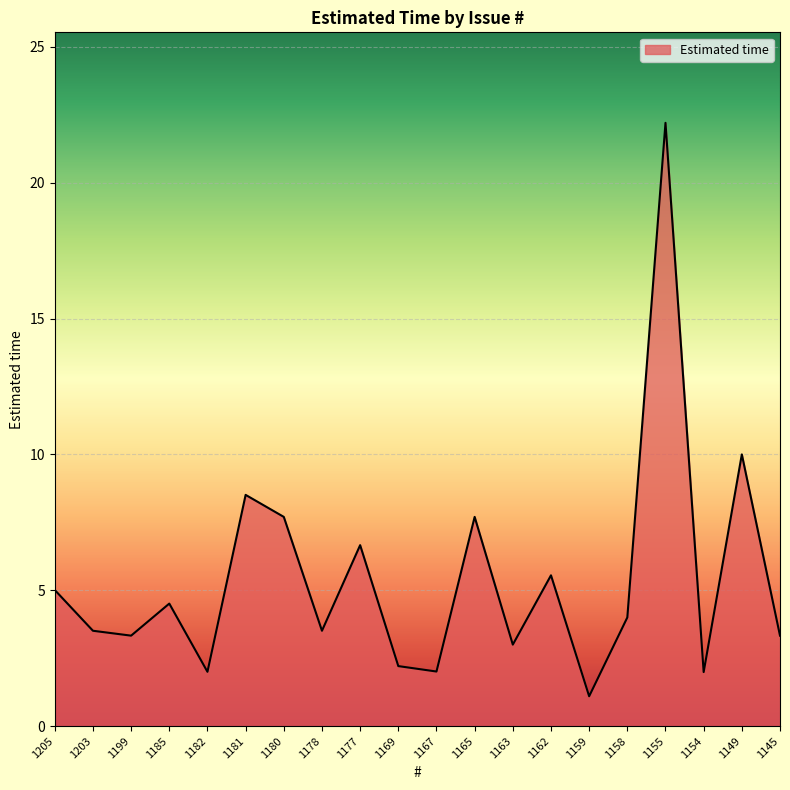

Approximately how many times larger is the value at 1155 compared to 1199?

6.7